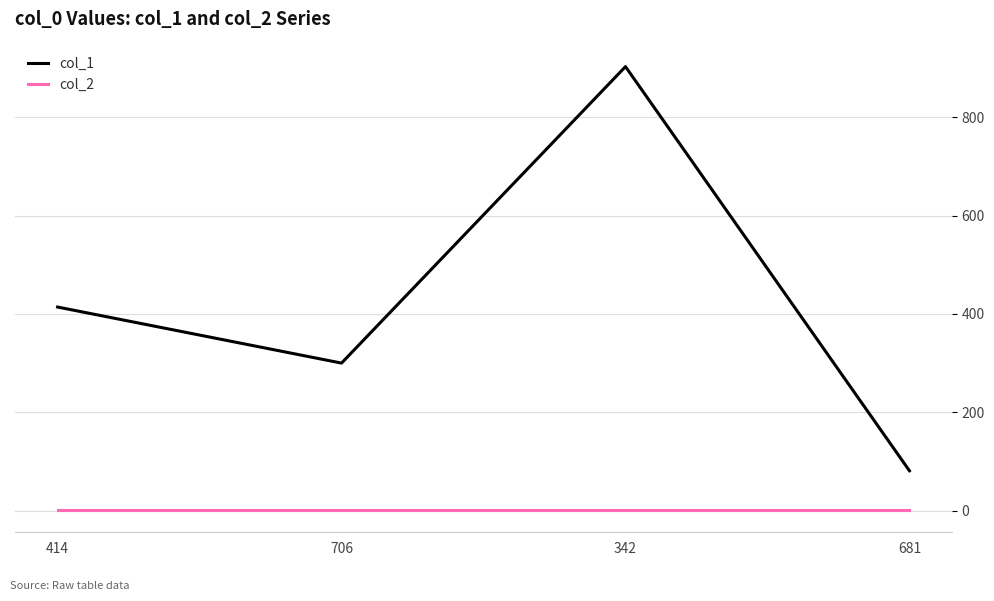

True or false: col_1 and col_2 intersect in this chart.

False